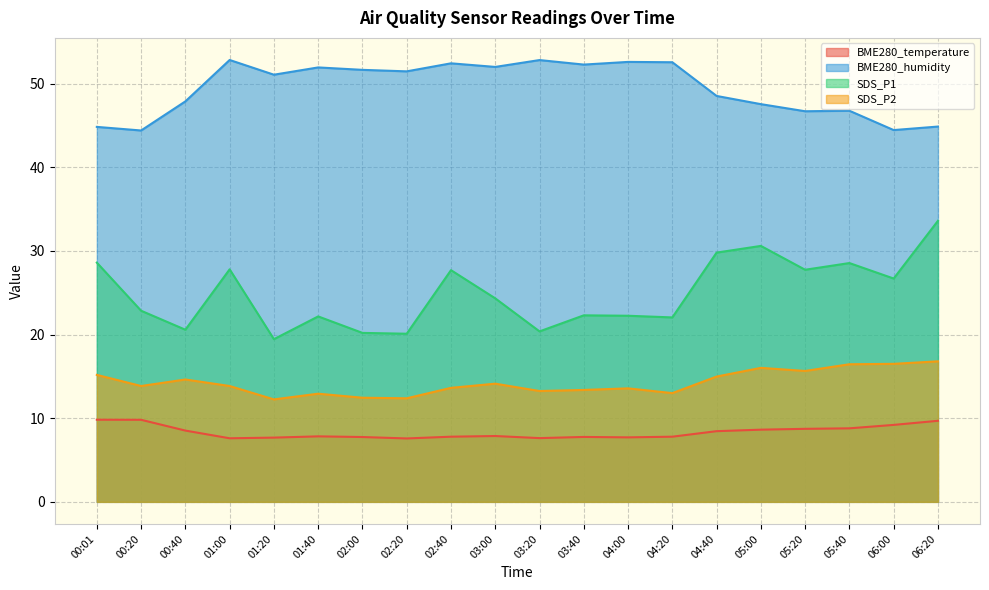

What are all the series names shown in the legend?

BME280_temperature, BME280_humidity, SDS_P1, SDS_P2